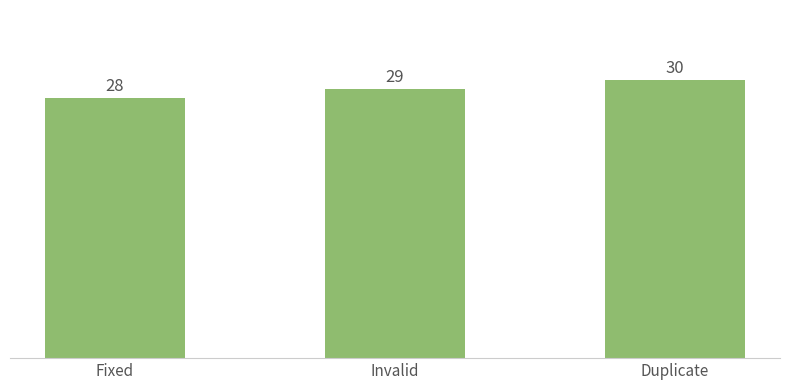

List the labels in order of value, largest first.

Duplicate, Invalid, Fixed